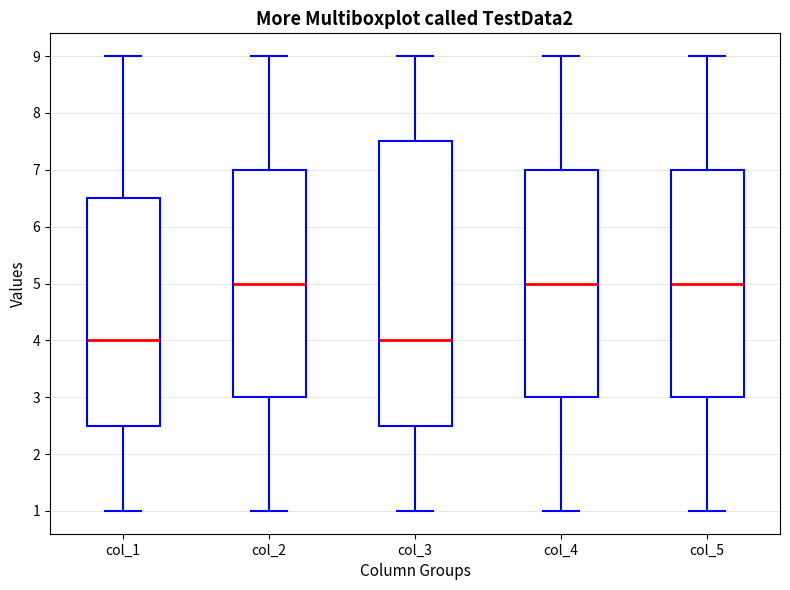

Which box is the tallest, from its lower edge to its upper edge?

col_3